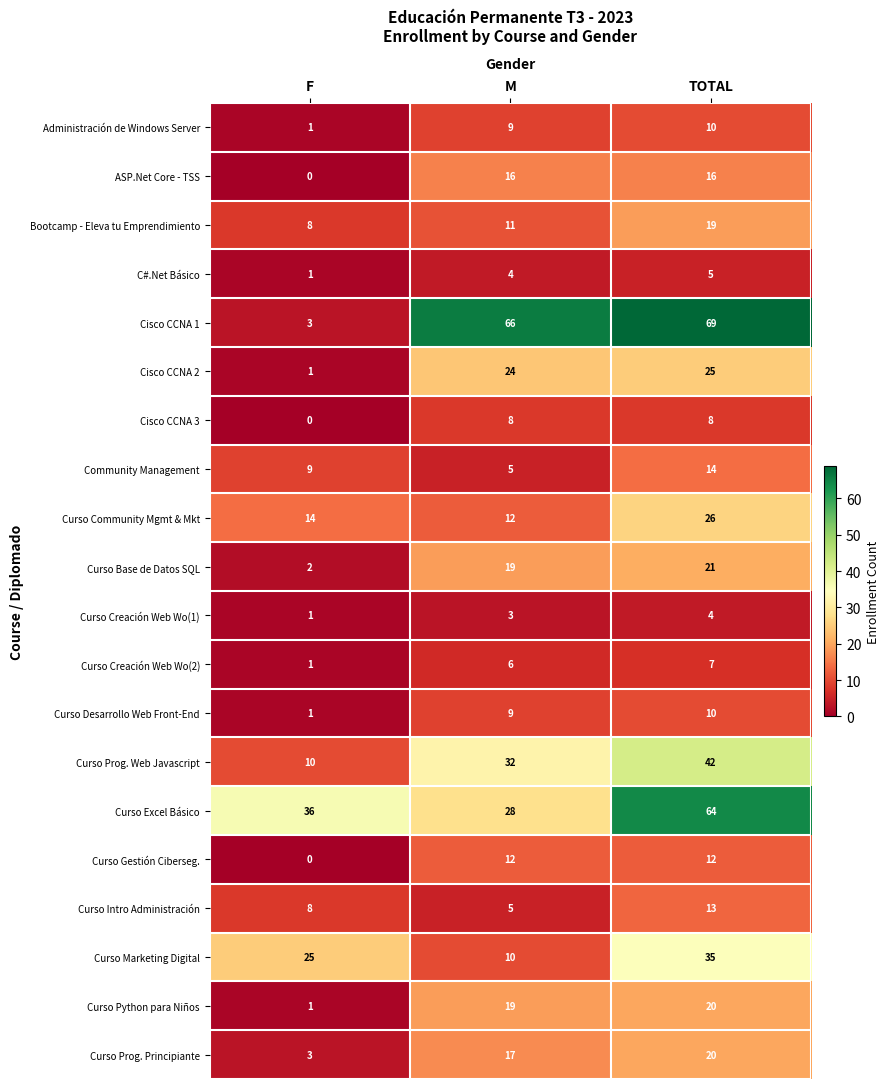

How many Administración de Windows Server values are between 1 and 10?

3